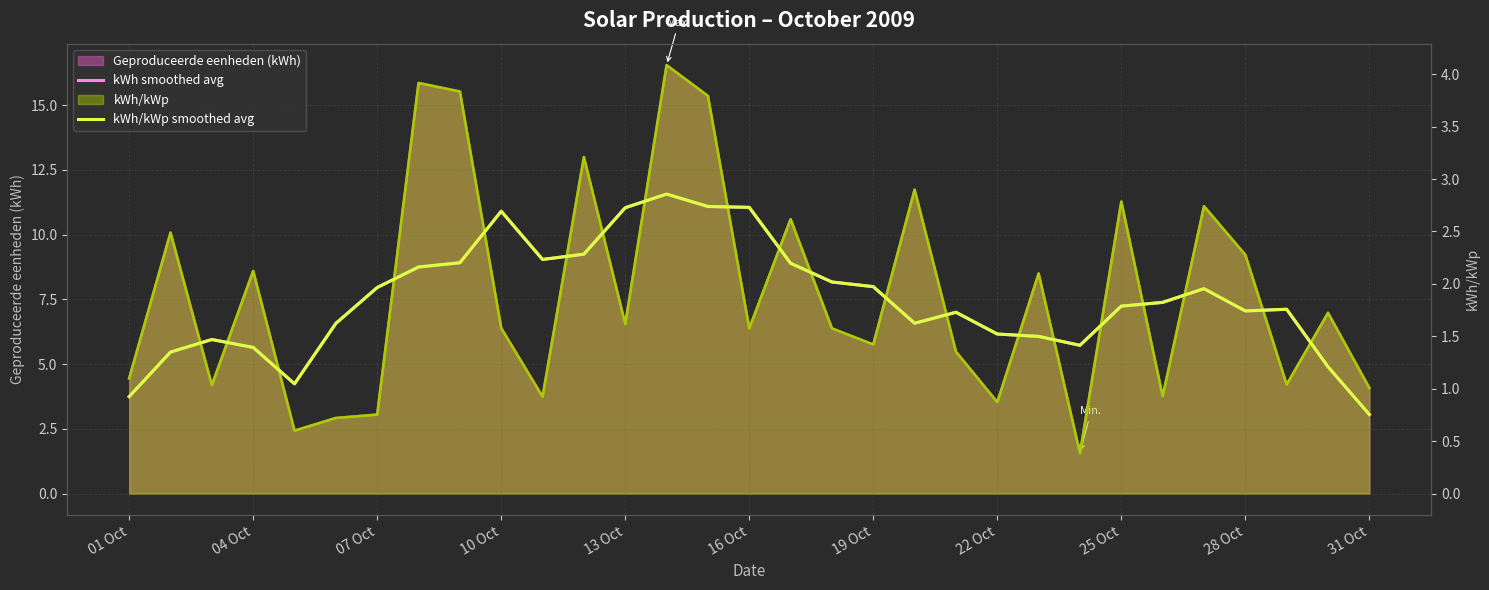

Which series has the largest total across all categories?

kWh smoothed avg